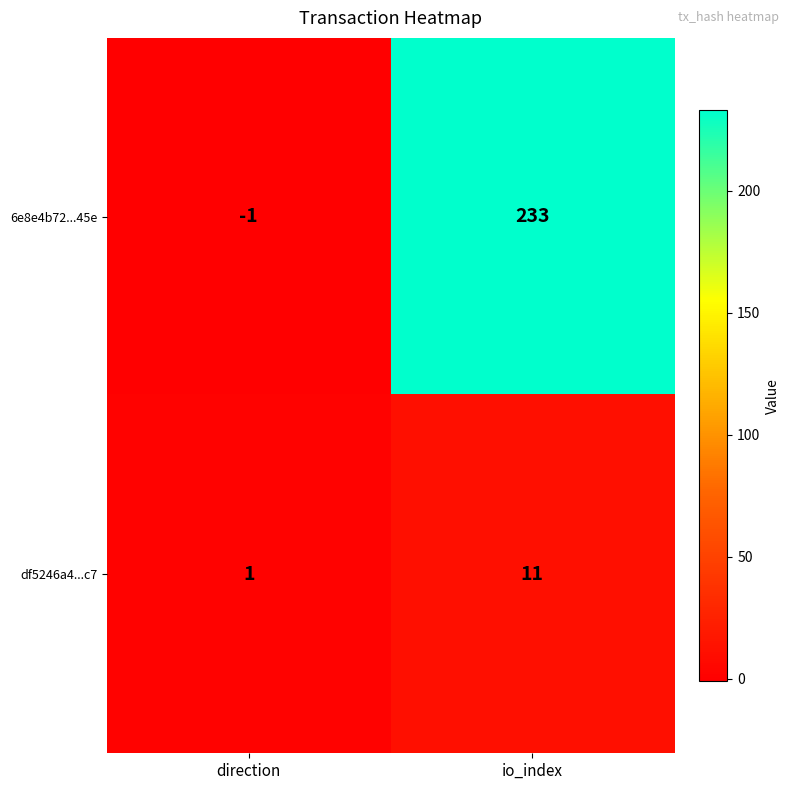

At which category does the chart reach its peak across all series?

io_index